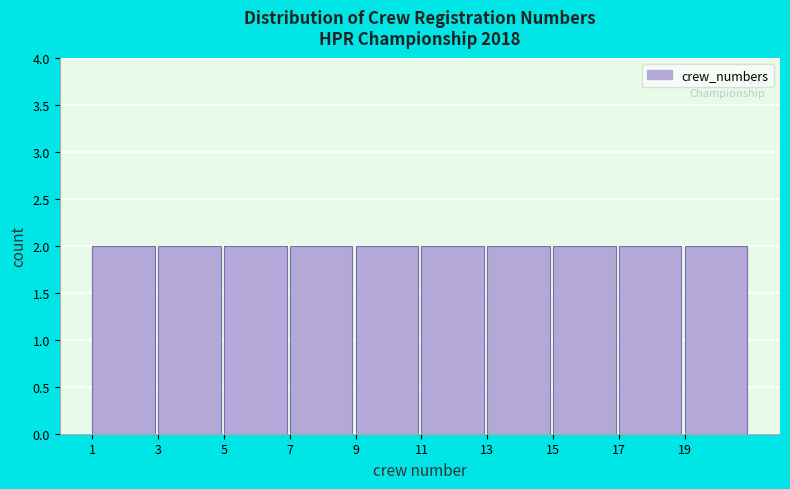

Reading left to right, list every bar in this chart as the range it spans on the x-axis followed by its height. The values are not printed on the chart, so give them approximately, as read against the axis.

1 to 3: 2
3 to 5: 2
5 to 7: 2
7 to 9: 2
9 to 11: 2
11 to 13: 2
13 to 15: 2
15 to 17: 2
17 to 19: 2
19 to 21: 2